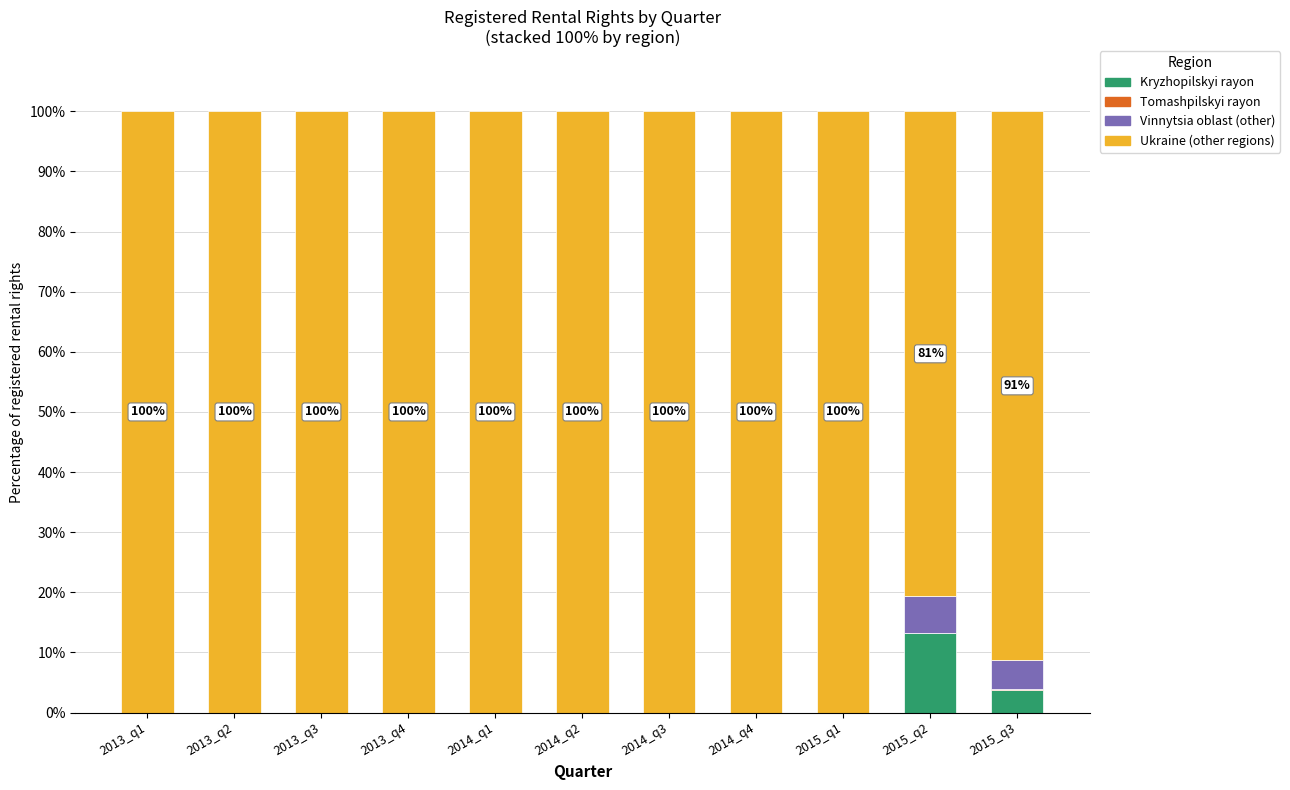

What is the total value across all series at 2014_q3?

100.0